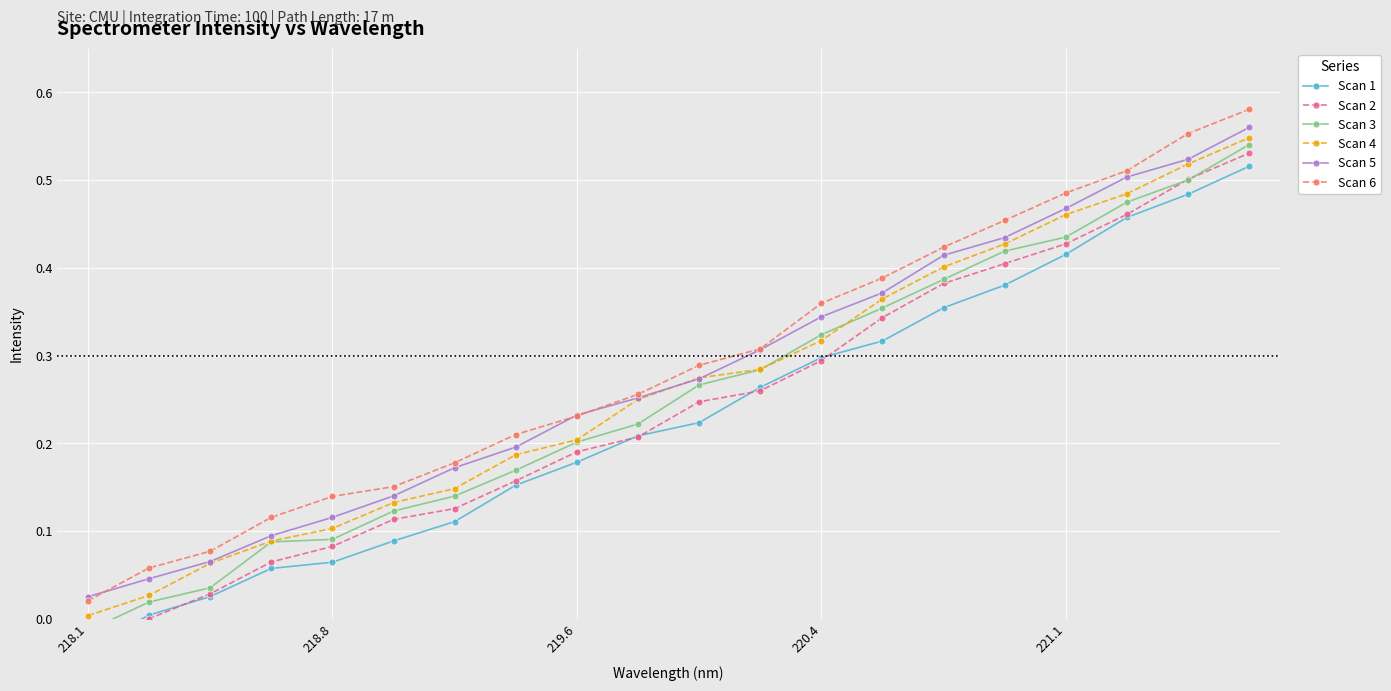

What is the difference between the Scan 3 values at 15 and 18?

0.1